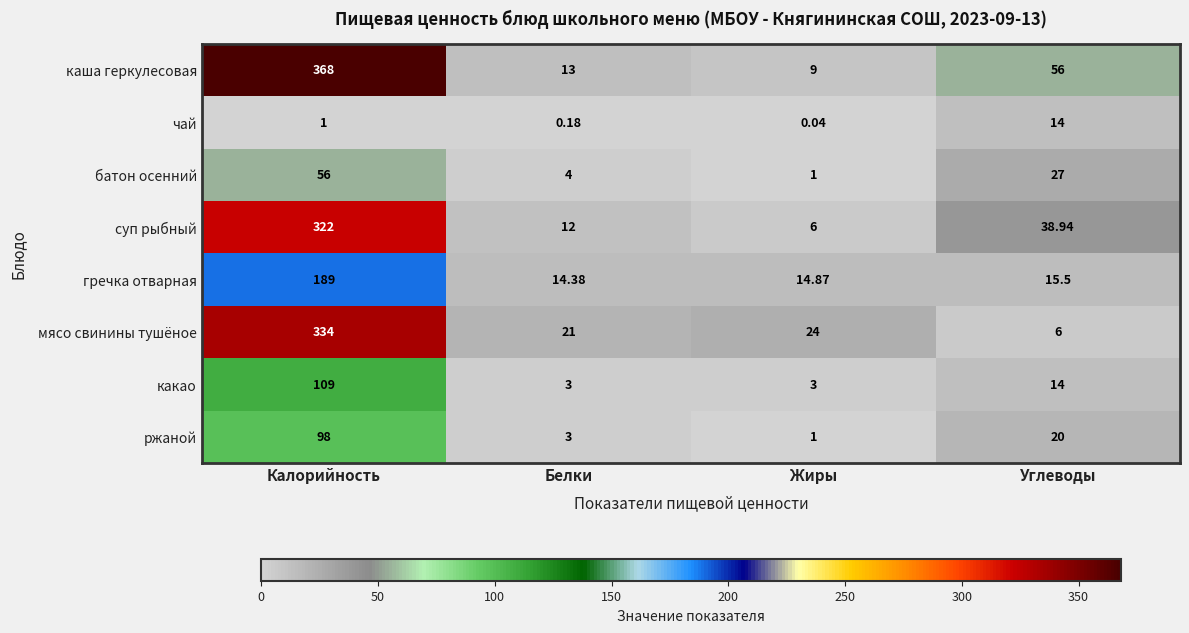

Which series has the largest range (max minus min)?

каша геркулесовая